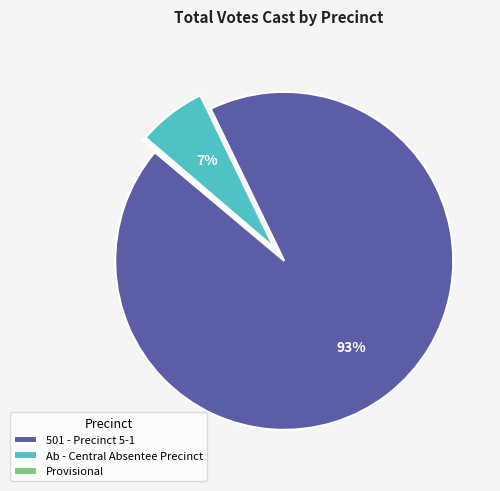

What is the majority slice?

501 - Precinct 5-1